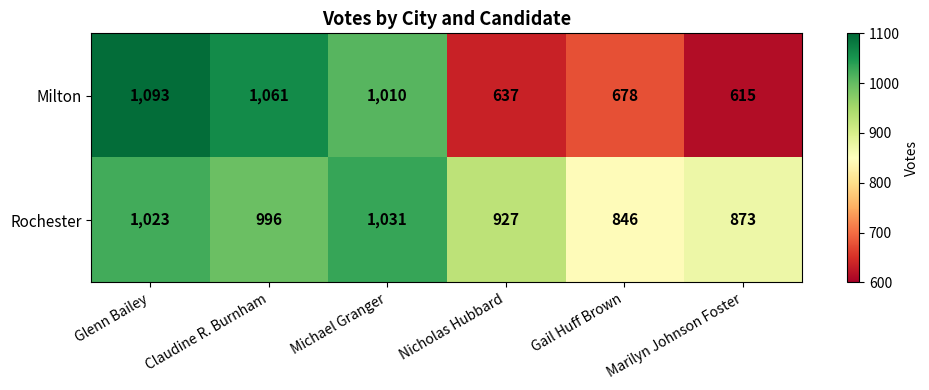

At which label does Rochester first exceed 996?

Glenn Bailey